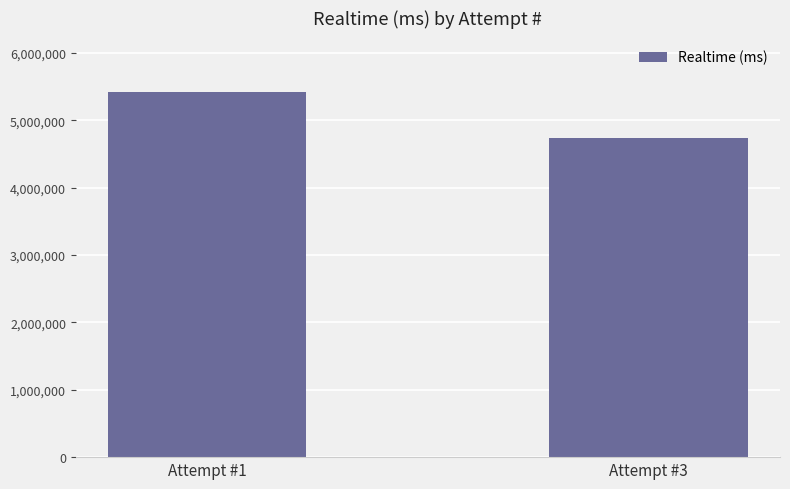

Does the chart contain stacked bars?

No